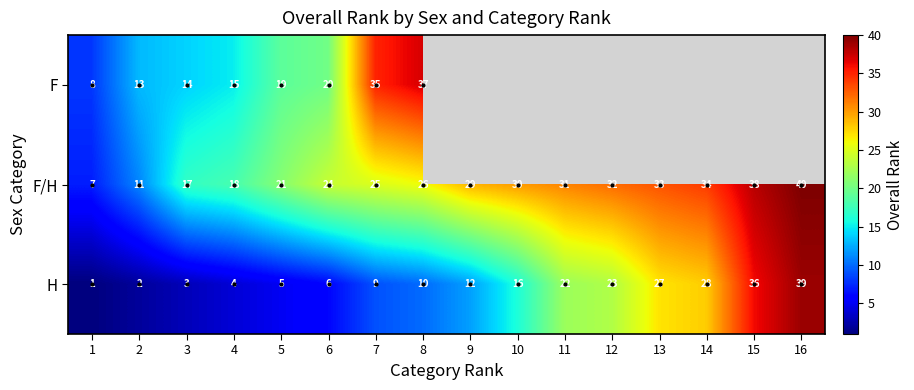

The value of F/H at 11 is 31. True or false?

True